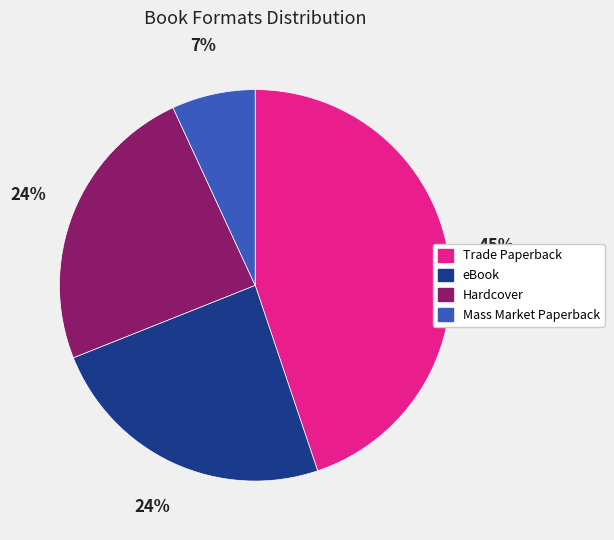

True or false: Hardcover accounts for 37% of the total.

False